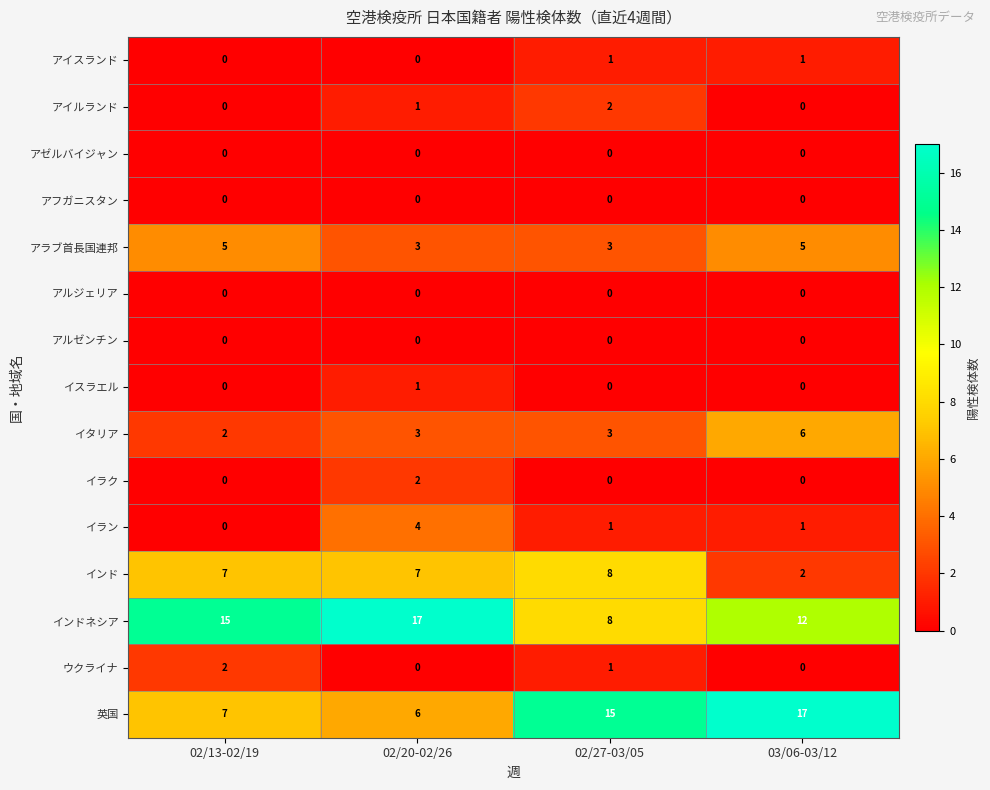

Which series has the largest range (max minus min)?

英国